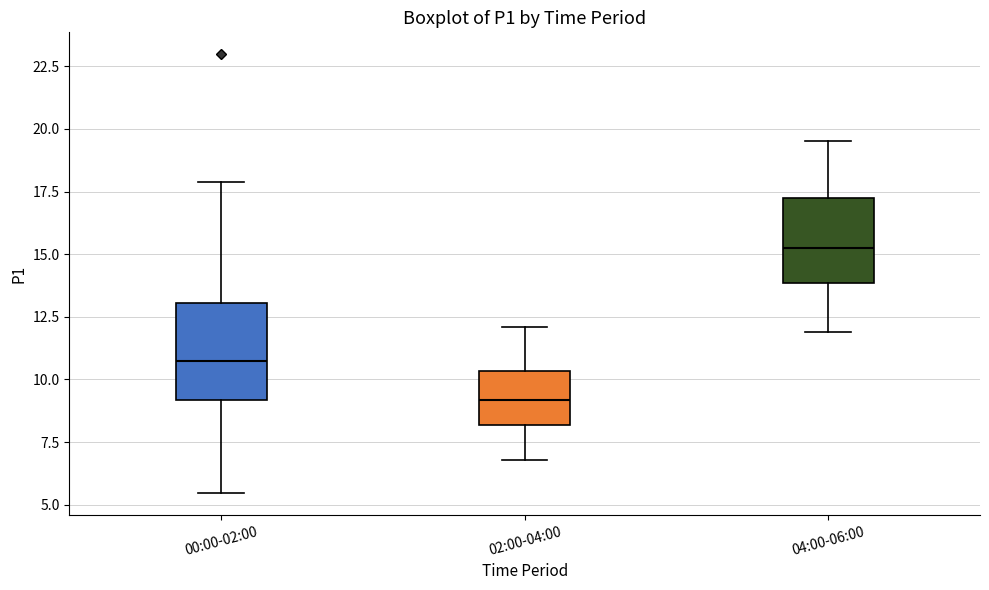

Where is the lower edge of the box for 04:00-06:00 on the y-axis? The values are not printed on the chart, so give them approximately, as read against the axis.

14.0